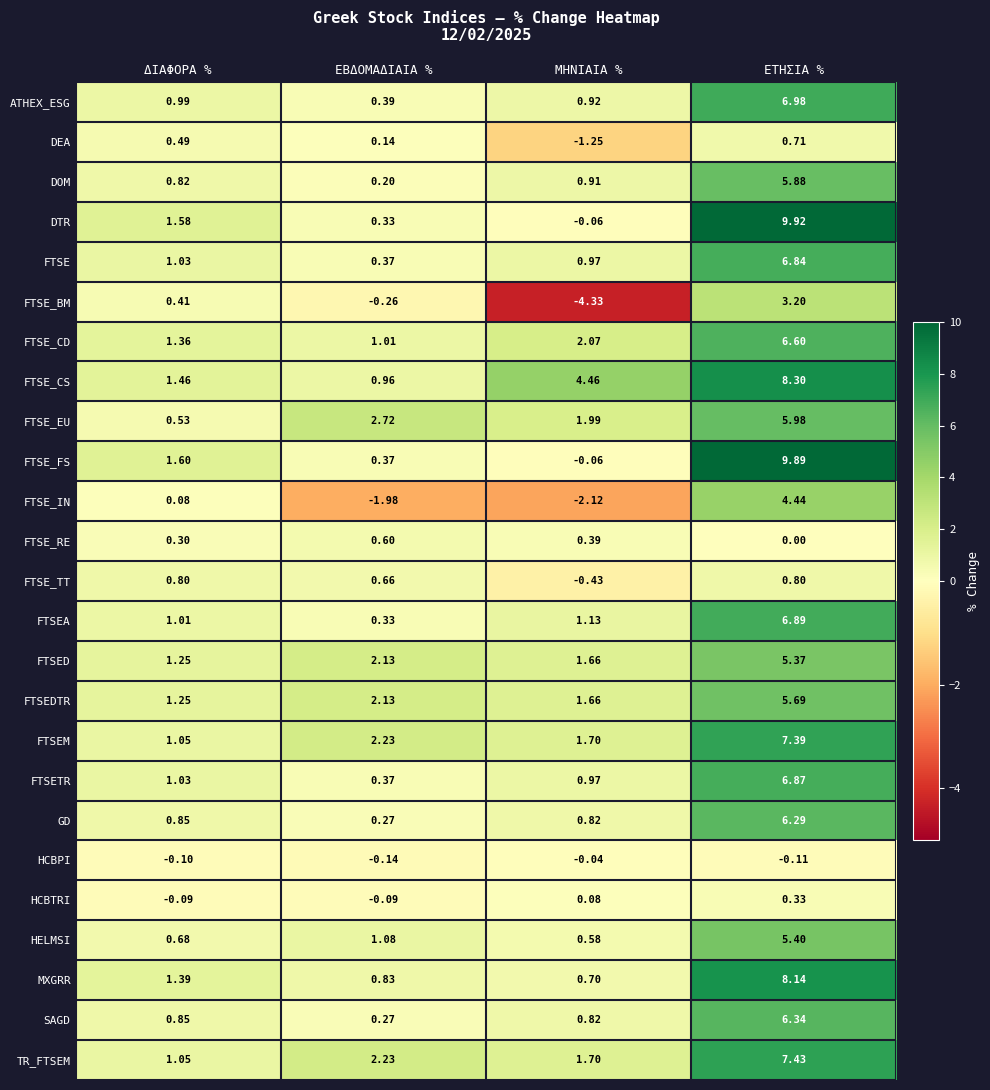

Which series has the largest total across all categories?

FTSE_CS